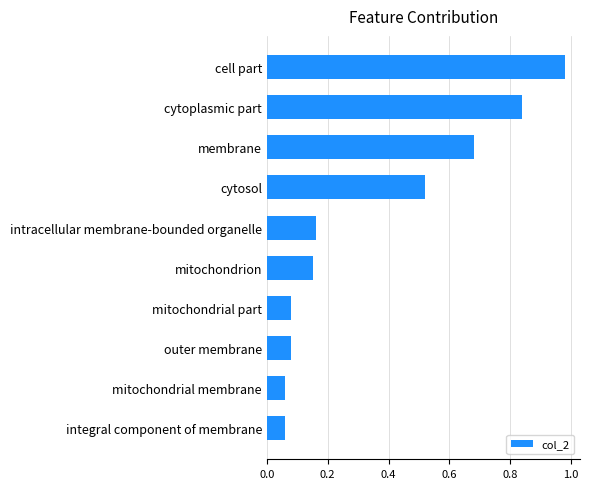

What is the label of the 1st bar from the top?

cell part